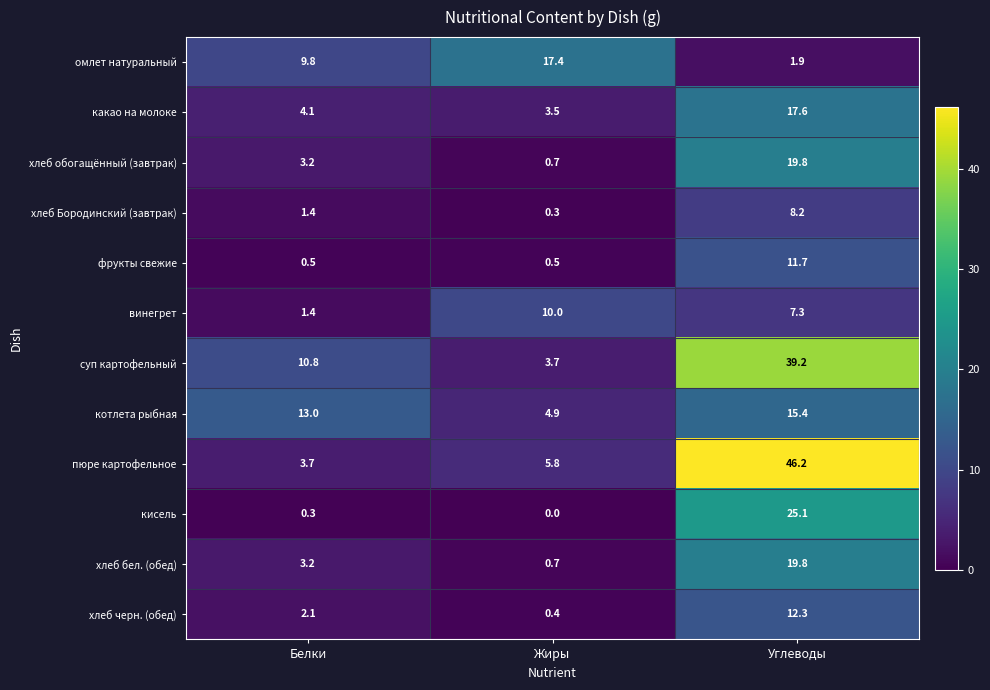

At which category is the sum across all series the highest?

Углеводы